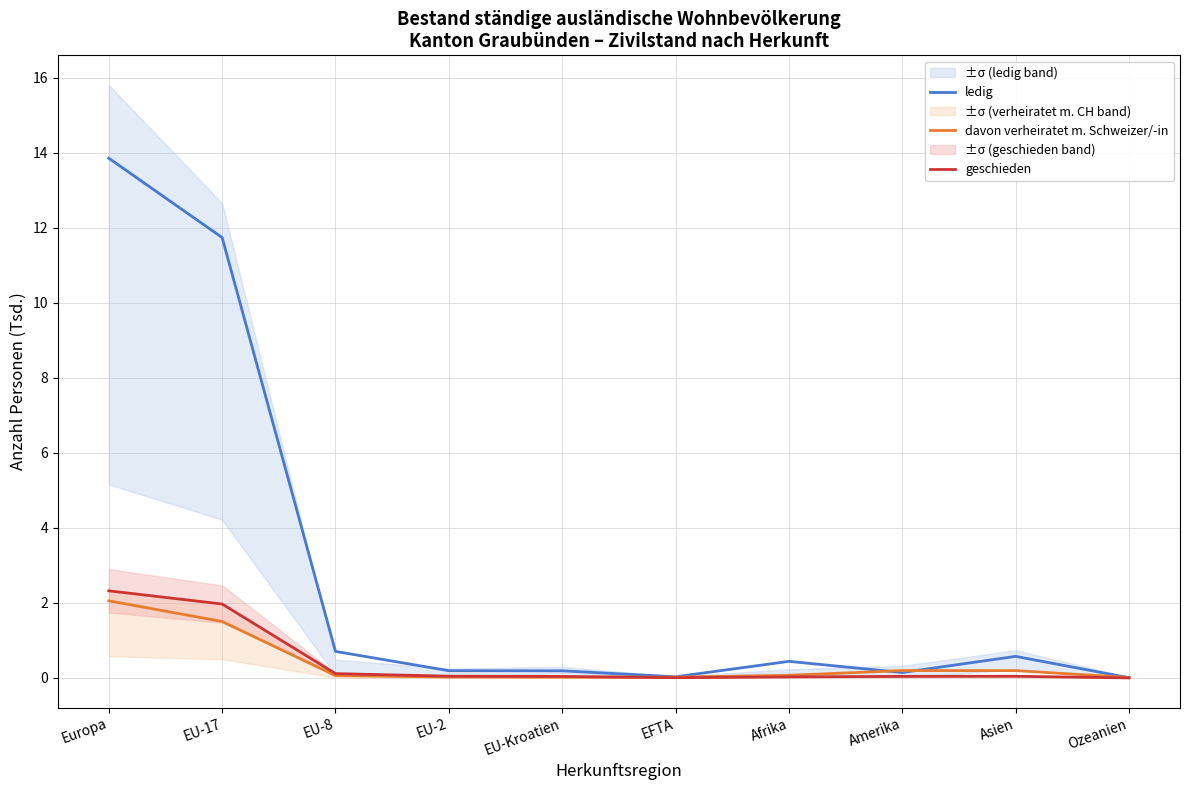

True or false: ledig has a value of 0.3 at Asien.

False